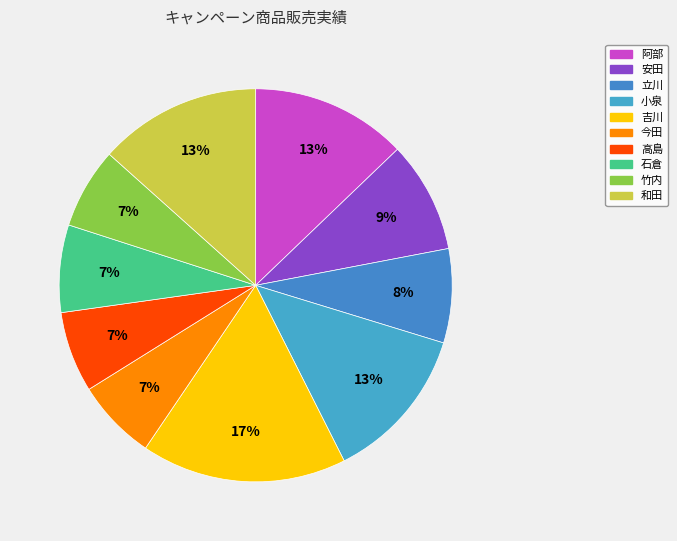

Count the number of slices in the pie.

10